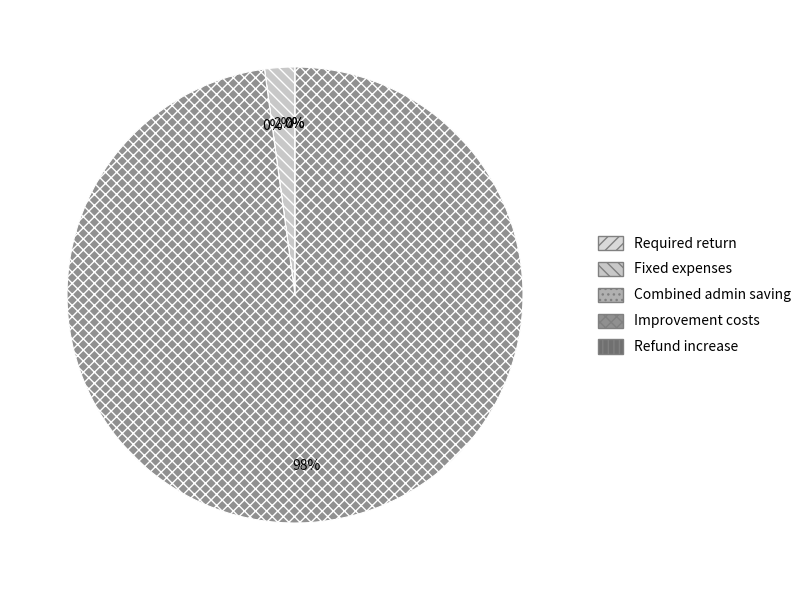

True or false: Fixed expenses accounts for 2% of the total.

True